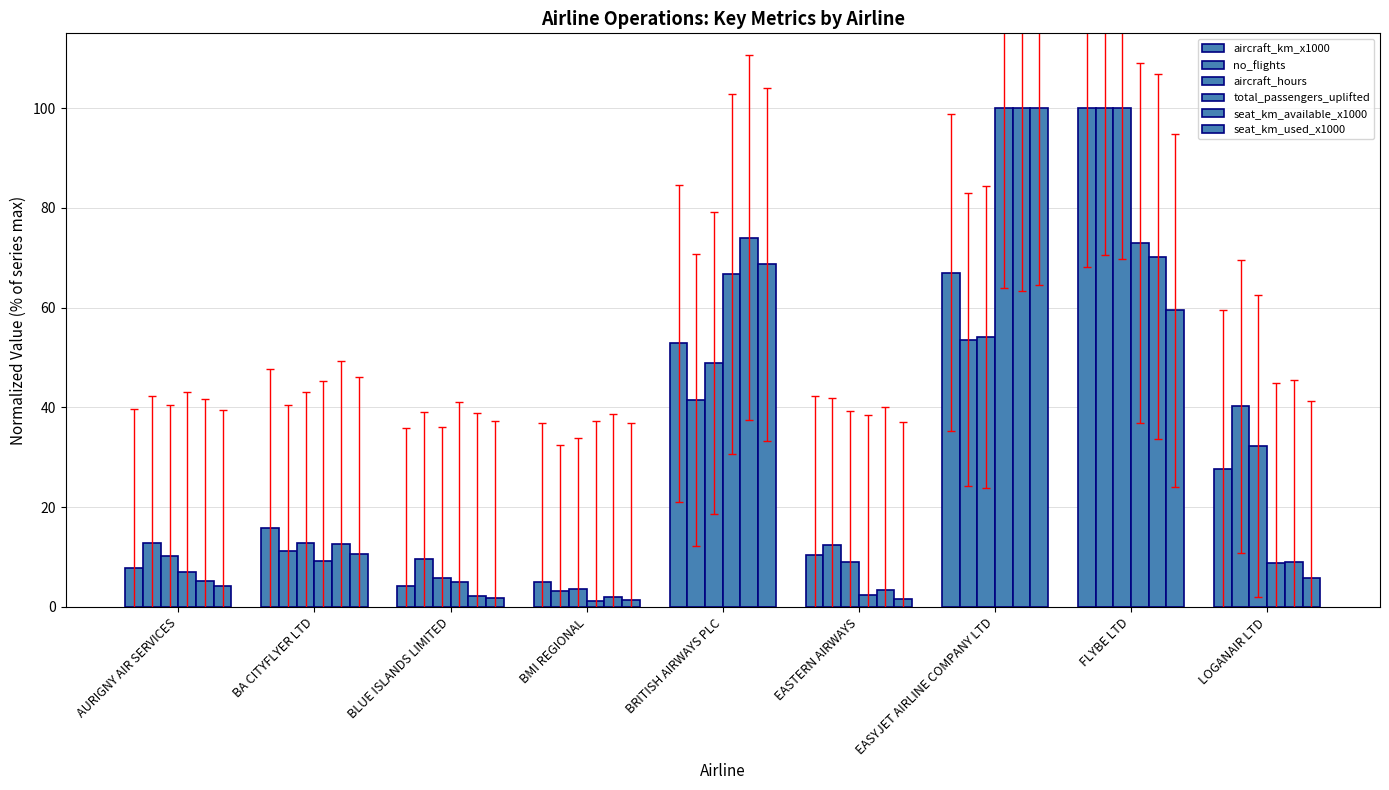

Does the chart contain any negative values?

No